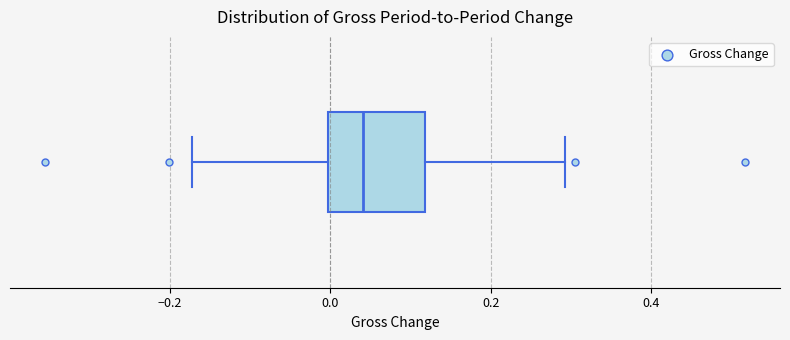

Where does the median line of the box sit on the x-axis? The values are not printed on the chart, so give them approximately, as read against the axis.

0.04